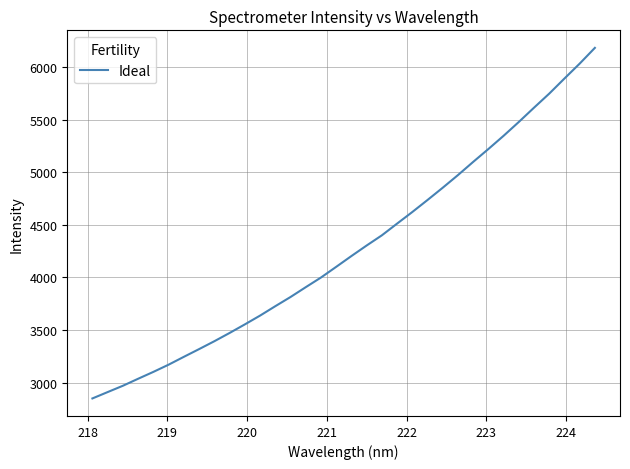

What is the maximum value shown in the chart?

6182.2